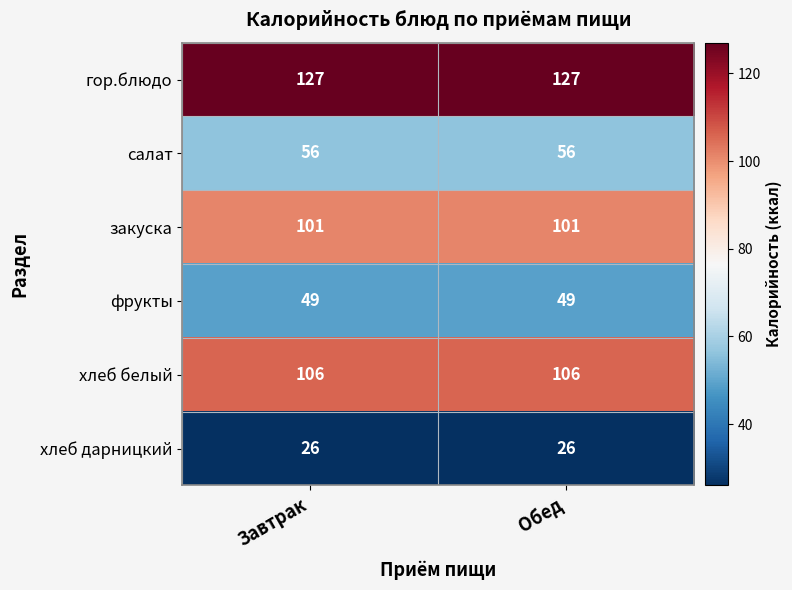

True or false: фрукты has a value of 49 at Обед.

True